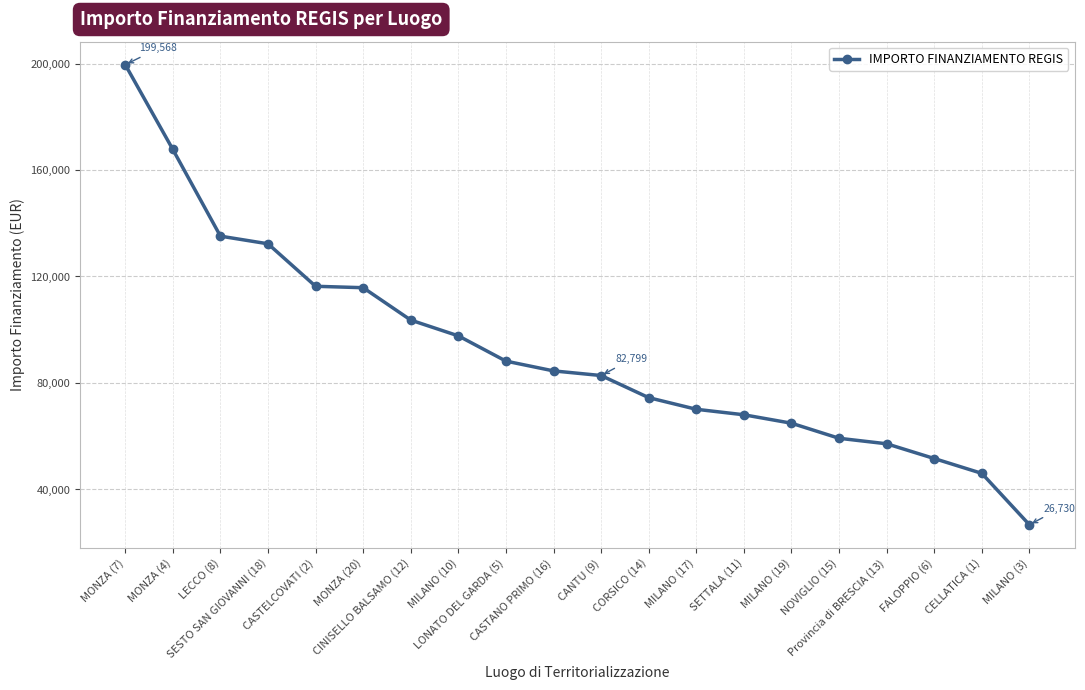

What is the difference between the values at LECCO (8) and MILANO (10)?

37462.4